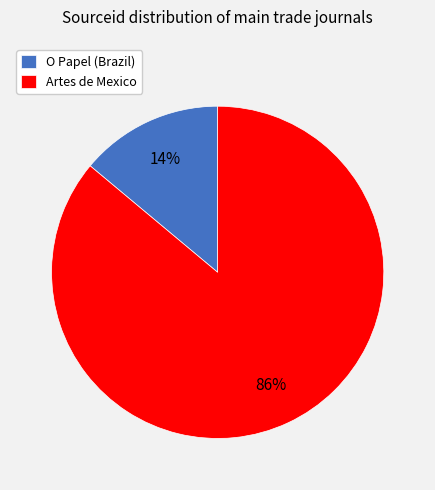

What percentage is the Artes de Mexico slice, to the nearest percent?

86%